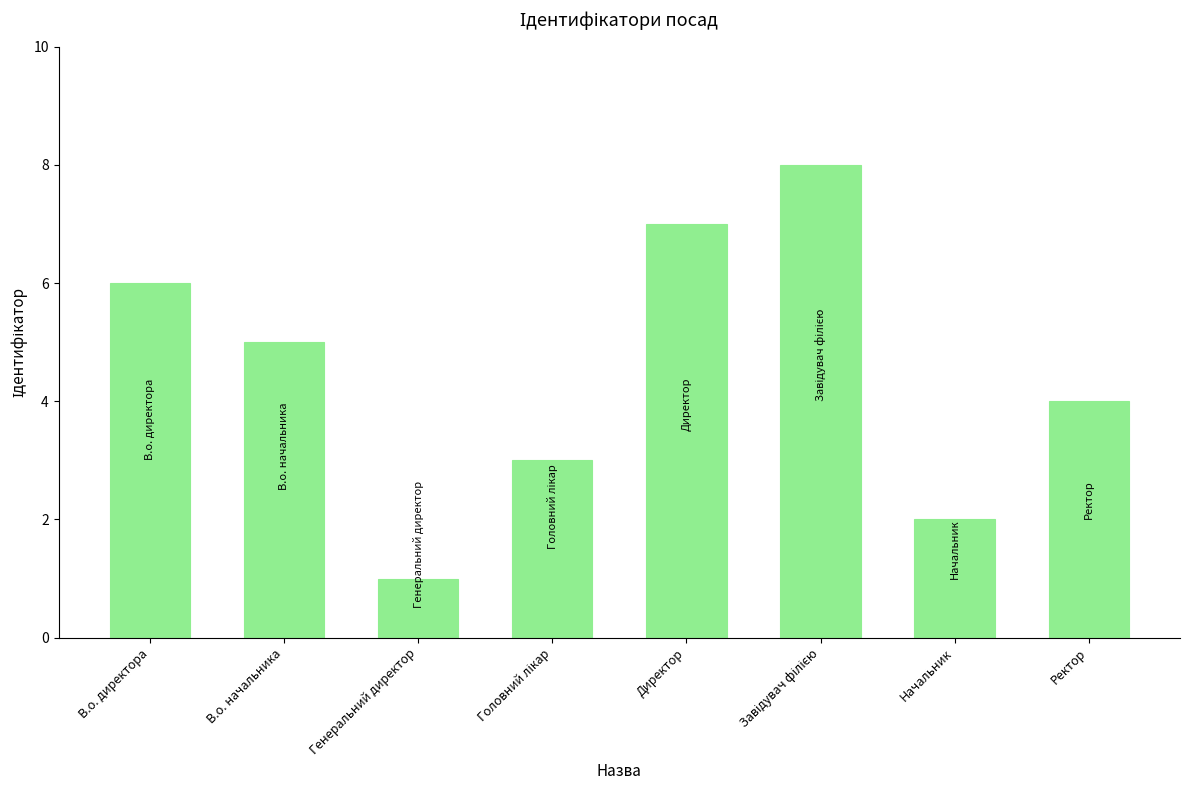

How many data points are less than 5?

4